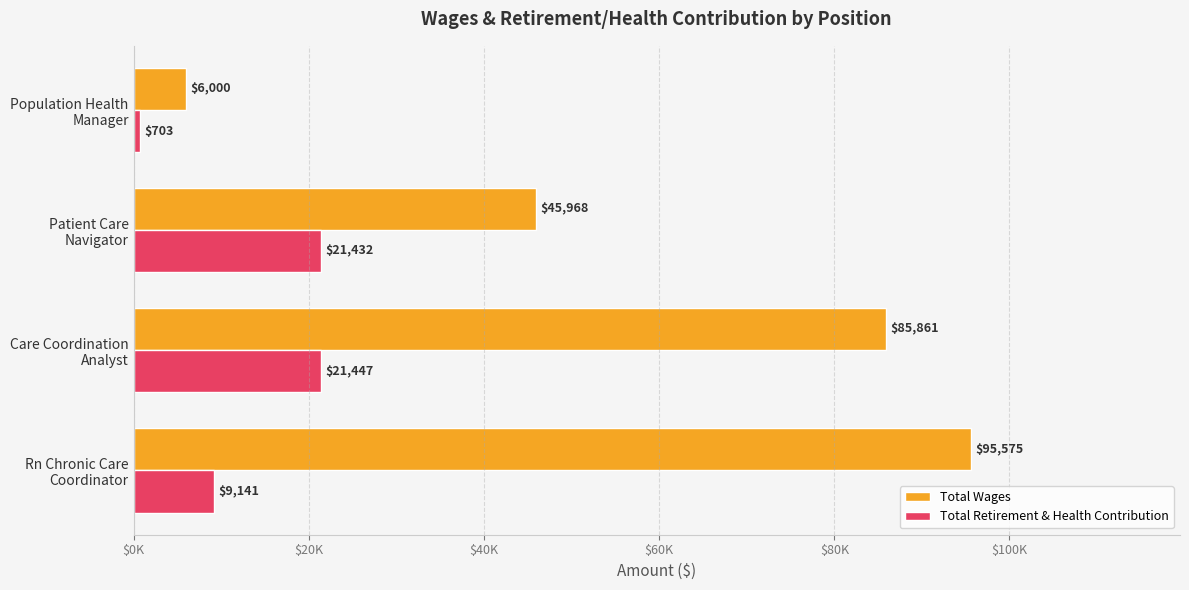

What is the value of the Total Wages bar at the 1st from the left?

95575